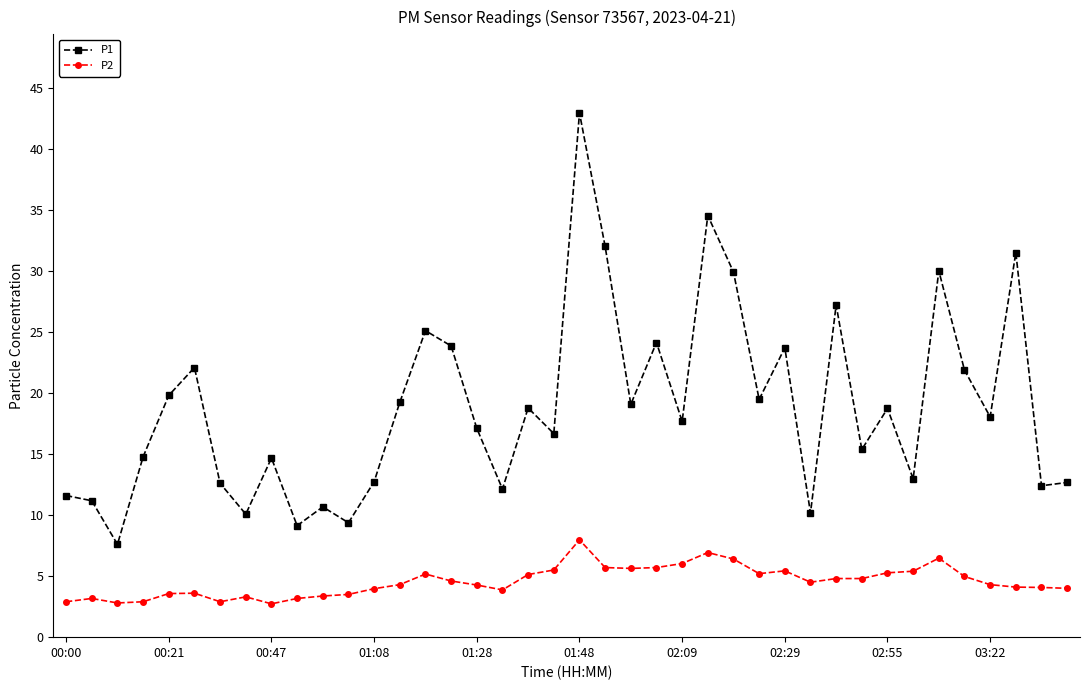

What is the sum of all P2 values?

182.4